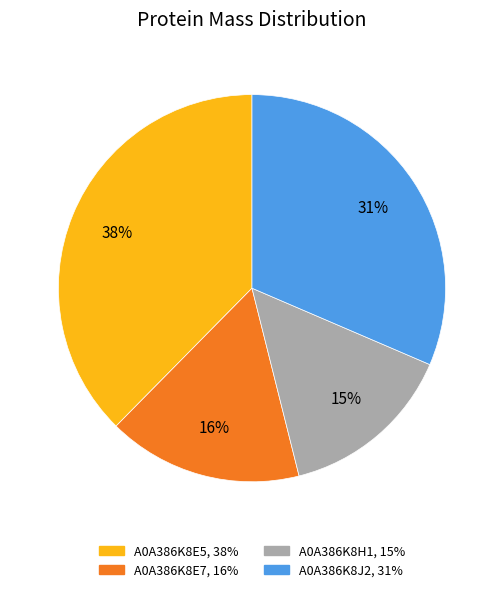

Rank the categories by value from lowest to highest.

A0A386K8H1, A0A386K8E7, A0A386K8J2, A0A386K8E5